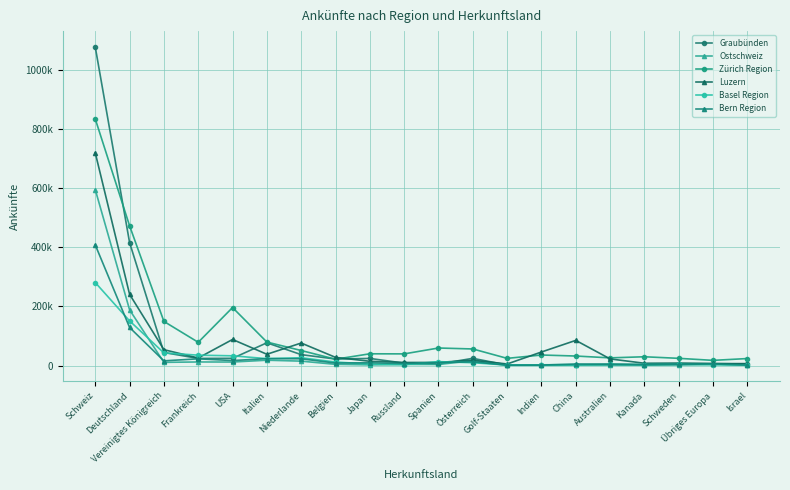

At which label is Bern Region closest to 204746?

Deutschland